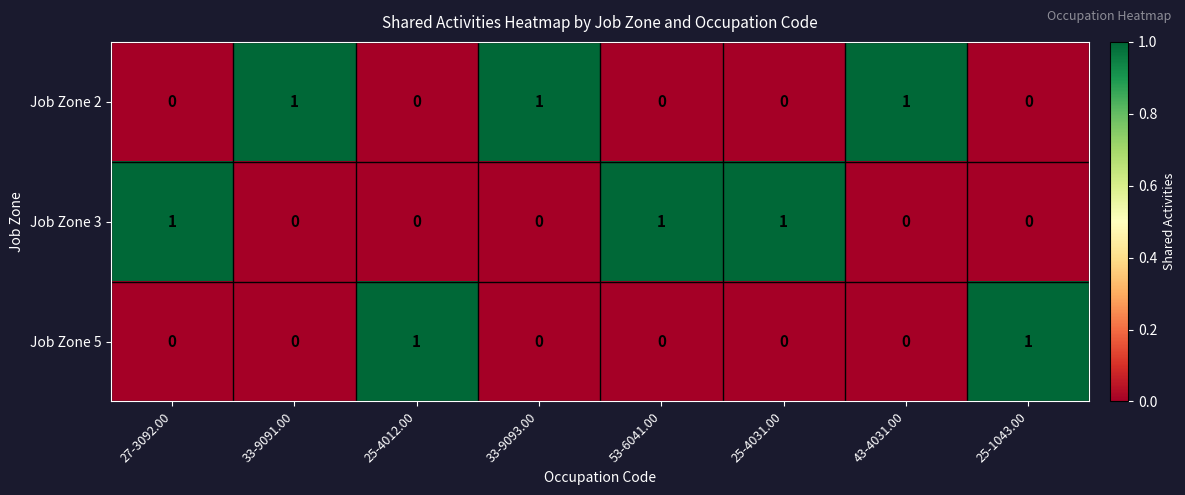

At how many categories does at least one series exceed 0?

8